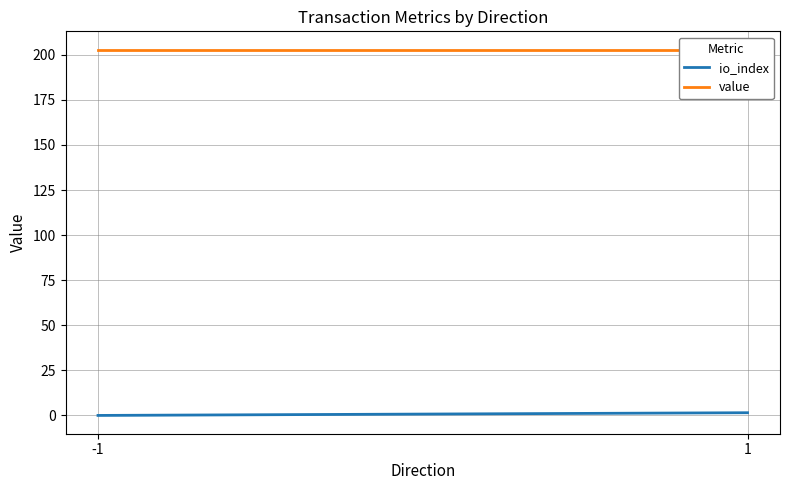

Reading left to right, transcribe all the data shown in this chart.

io_index: 0.0	1.5
value: 202.9	202.9